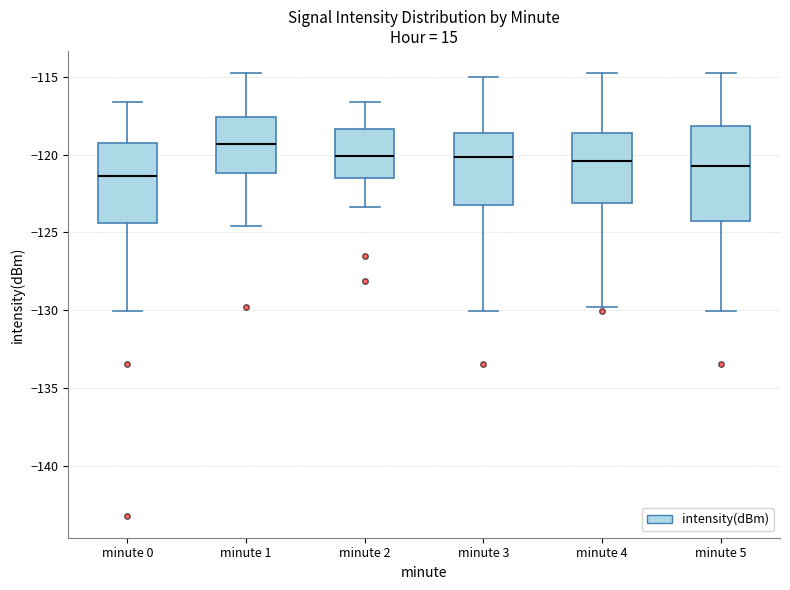

Reading left to right, read every box against the y-axis: the position of its median line, the range the box covers, and the ends of its whiskers. The values are not printed on the chart, so give them approximately, as read against the axis.

minute 0: median -121.5, box -124.5 to -119.0, whiskers -130.0 to -116.5
minute 1: median -119.5, box -121.0 to -117.5, whiskers -124.5 to -115.0
minute 2: median -120.0, box -121.5 to -118.5, whiskers -123.5 to -116.5
minute 3: median -120.0, box -123.0 to -118.5, whiskers -130.0 to -115.0
minute 4: median -120.5, box -123.0 to -118.5, whiskers -129.5 to -115.0
minute 5: median -121.0, box -124.0 to -118.0, whiskers -130.0 to -115.0